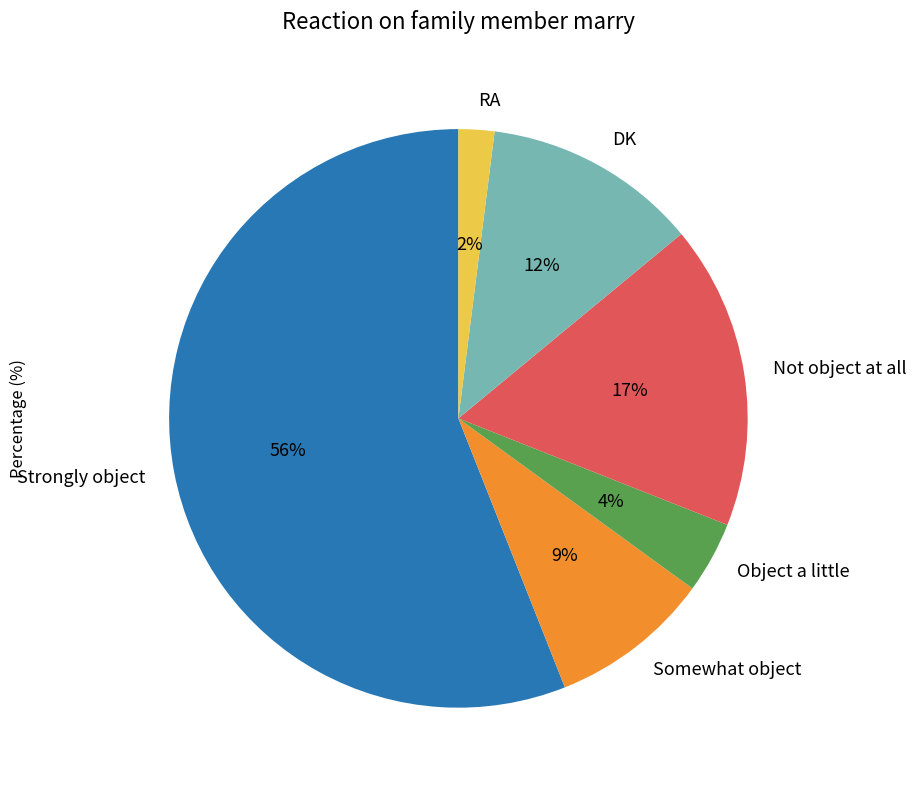

Does RA account for over 50% of the chart?

No